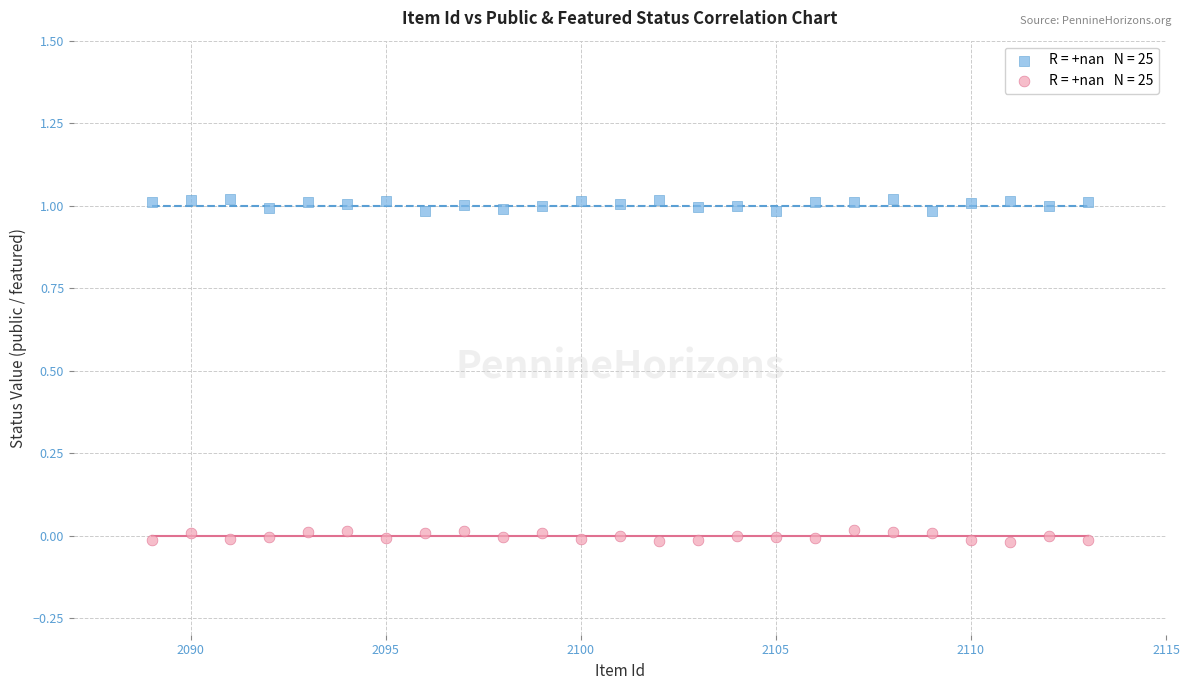

Count the number of points in this scatter plot.

50